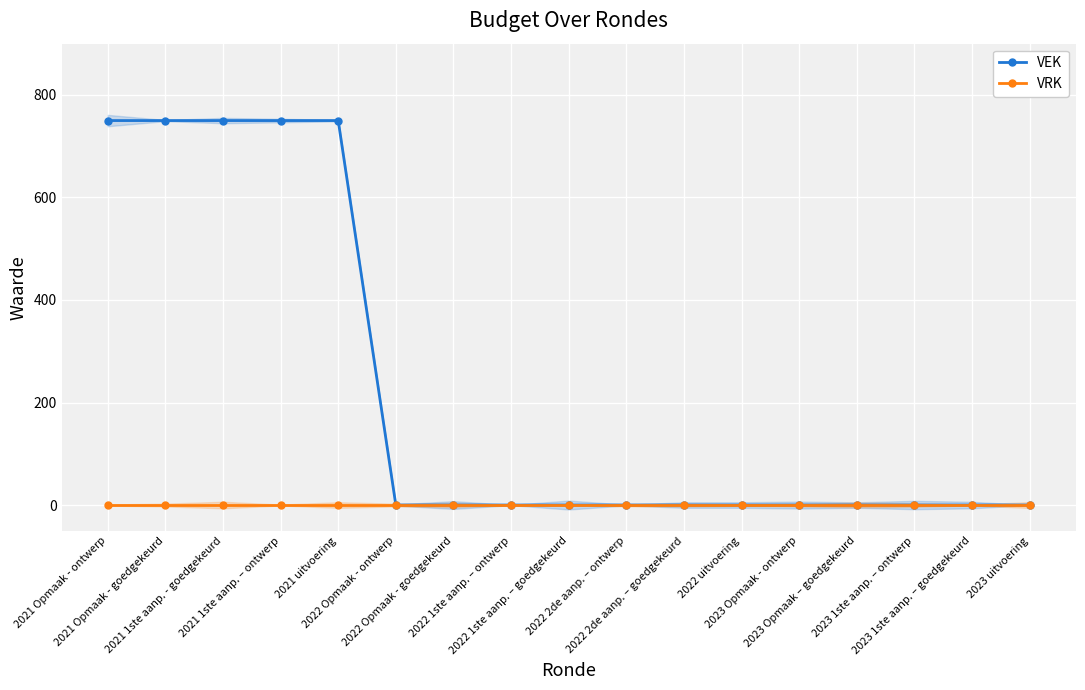

True or false: VRK and VEK cross at least once.

False